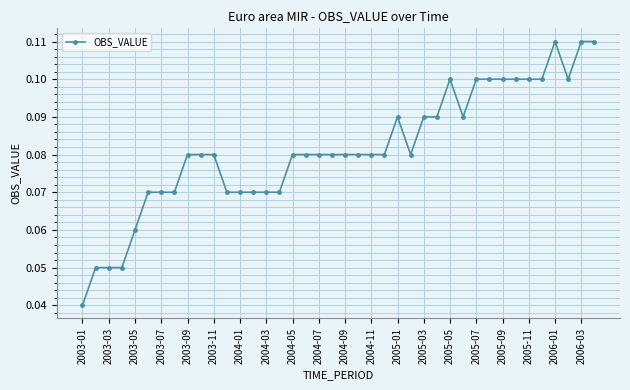

What is the sum of all values?

3.3